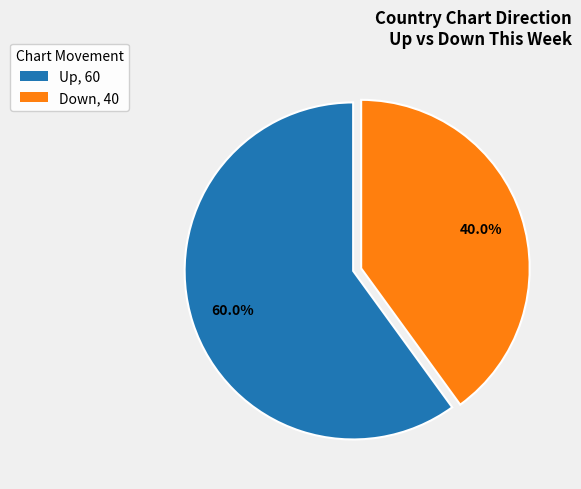

Is there a majority slice in this chart?

Yes